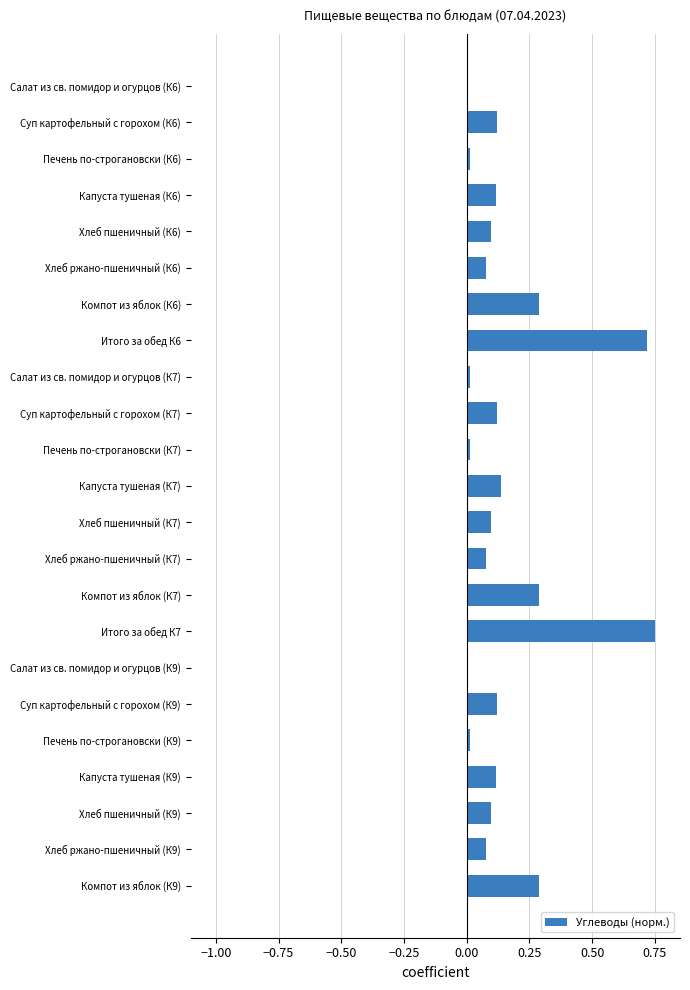

Is it true that the value at Суп картофельный с горохом (К6) is 0.1?

True